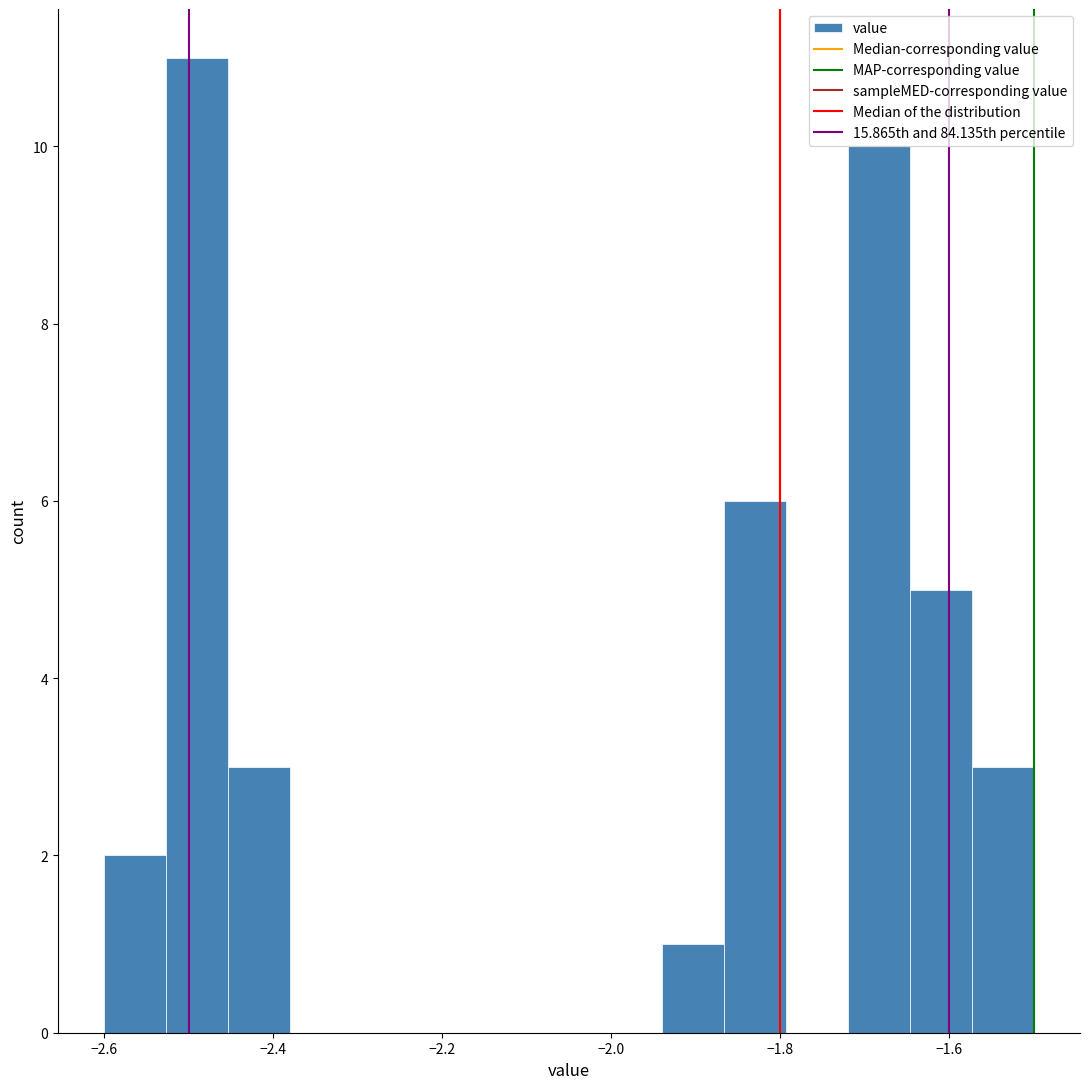

Around what value on the x-axis is the tallest bar? Give the approximate position of its centre, as read against the axis.

-2.48